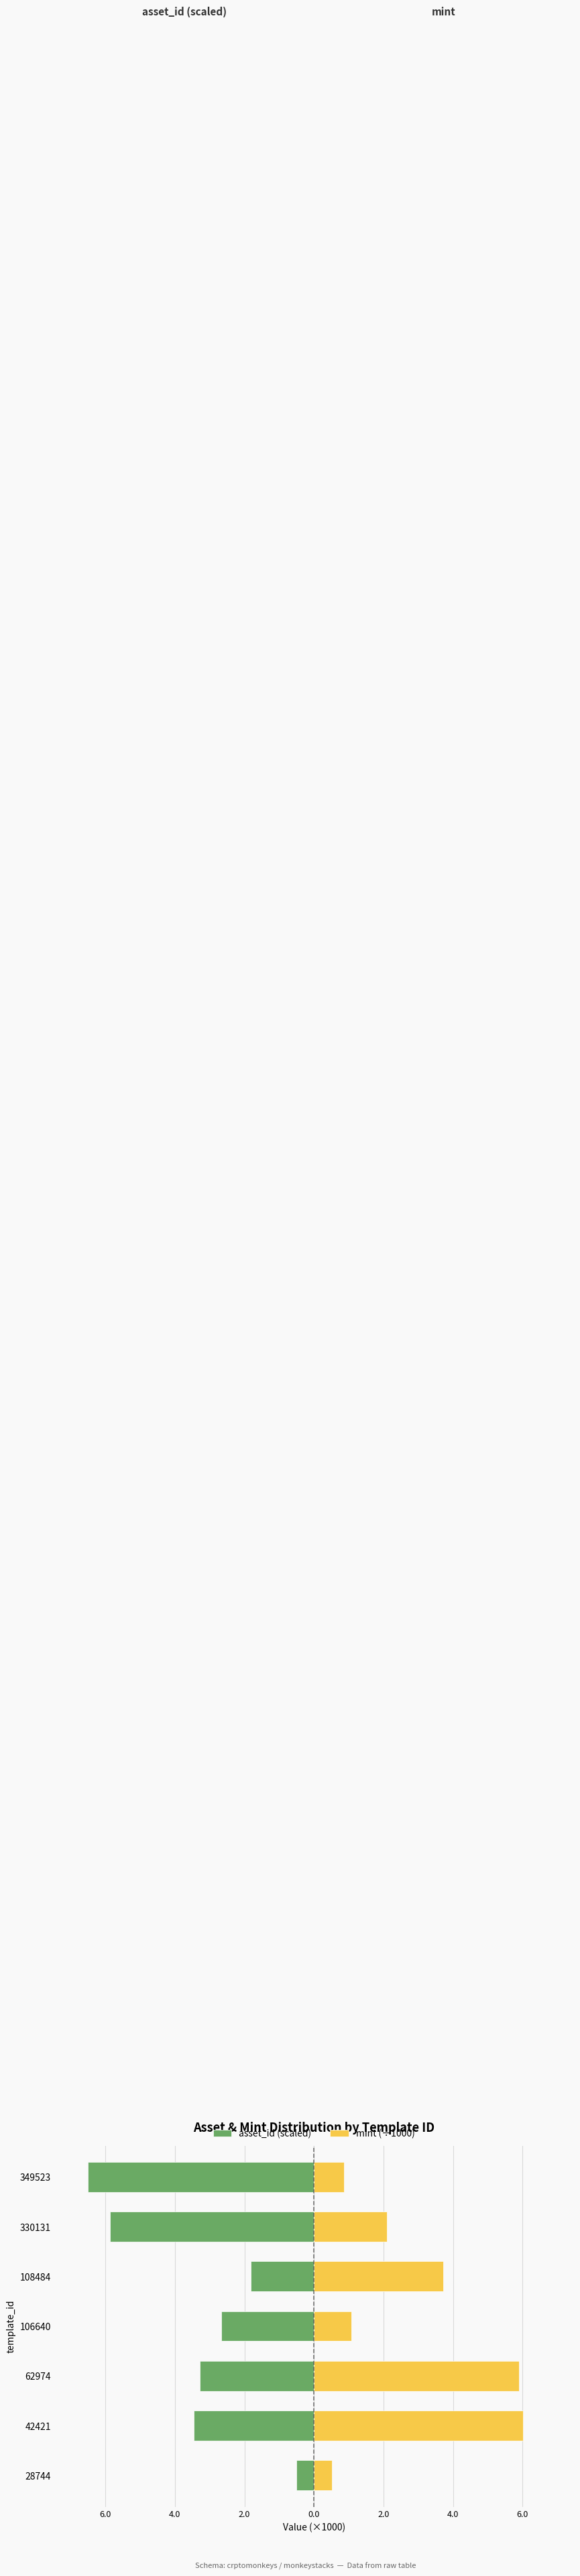

Are the bars horizontal?

Yes